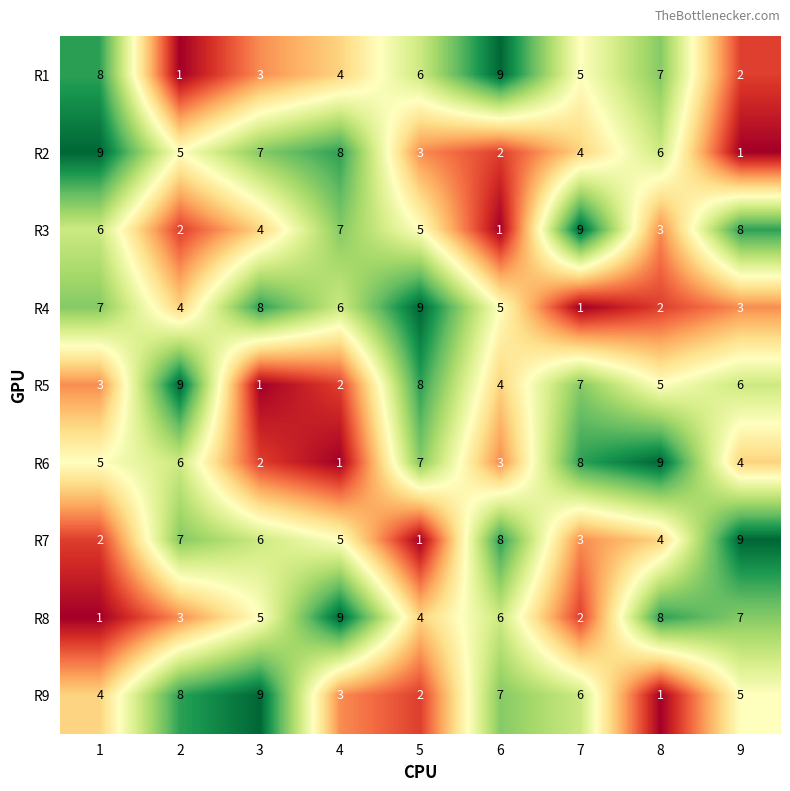

The R4 series shows 2 at 6. True or false?

False